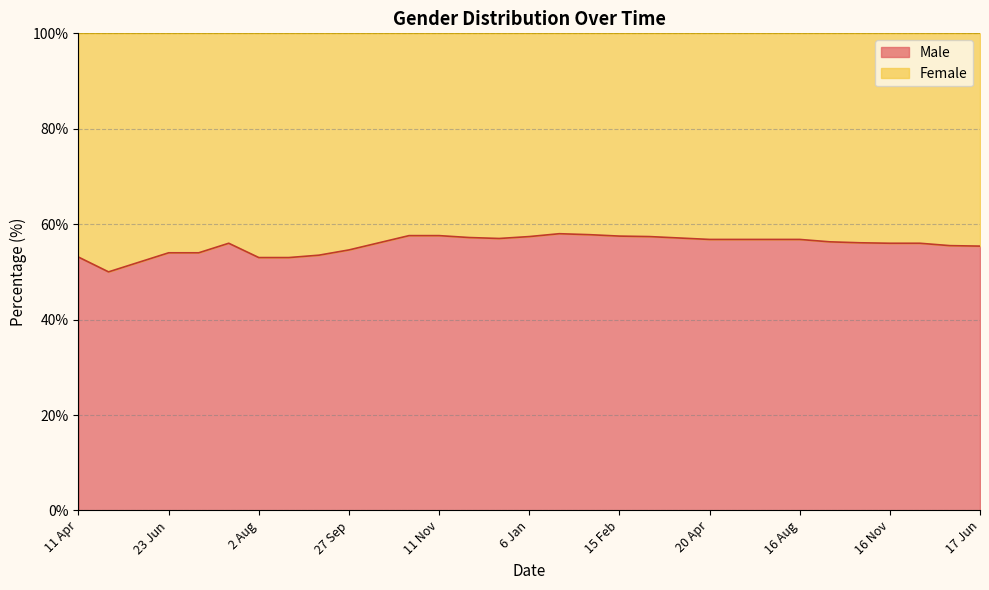

What is the label of the 29th point from the left?

14 Dec